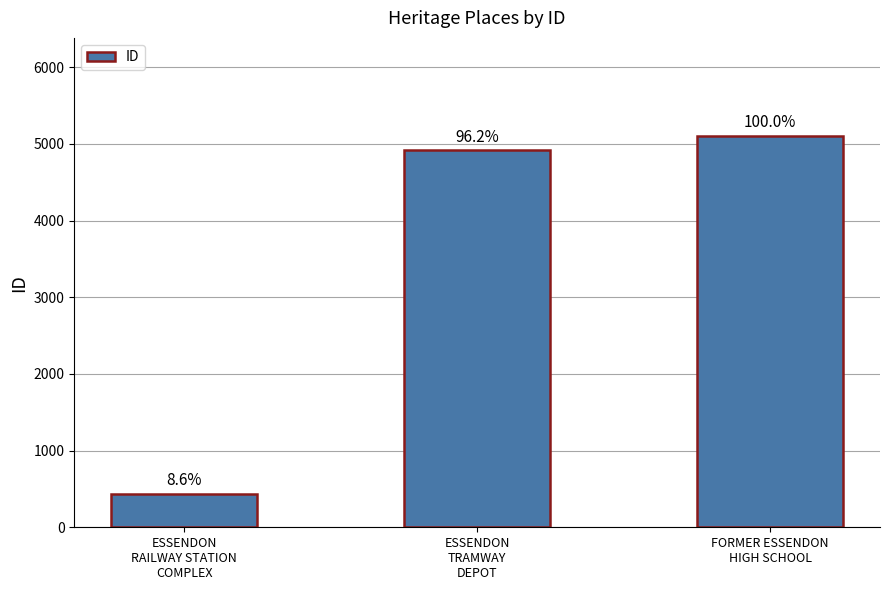

How many bars are there in total?

3